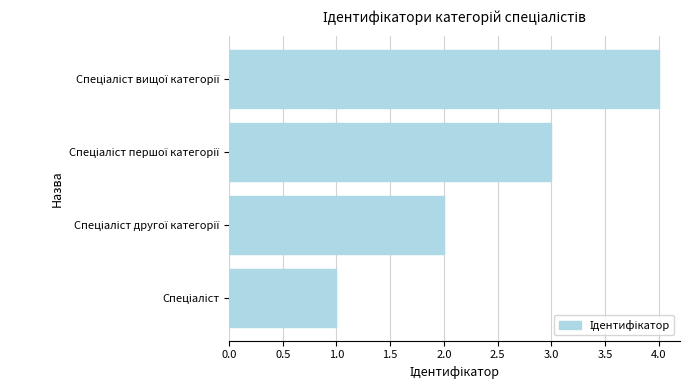

What is the maximum value shown in the chart?

4